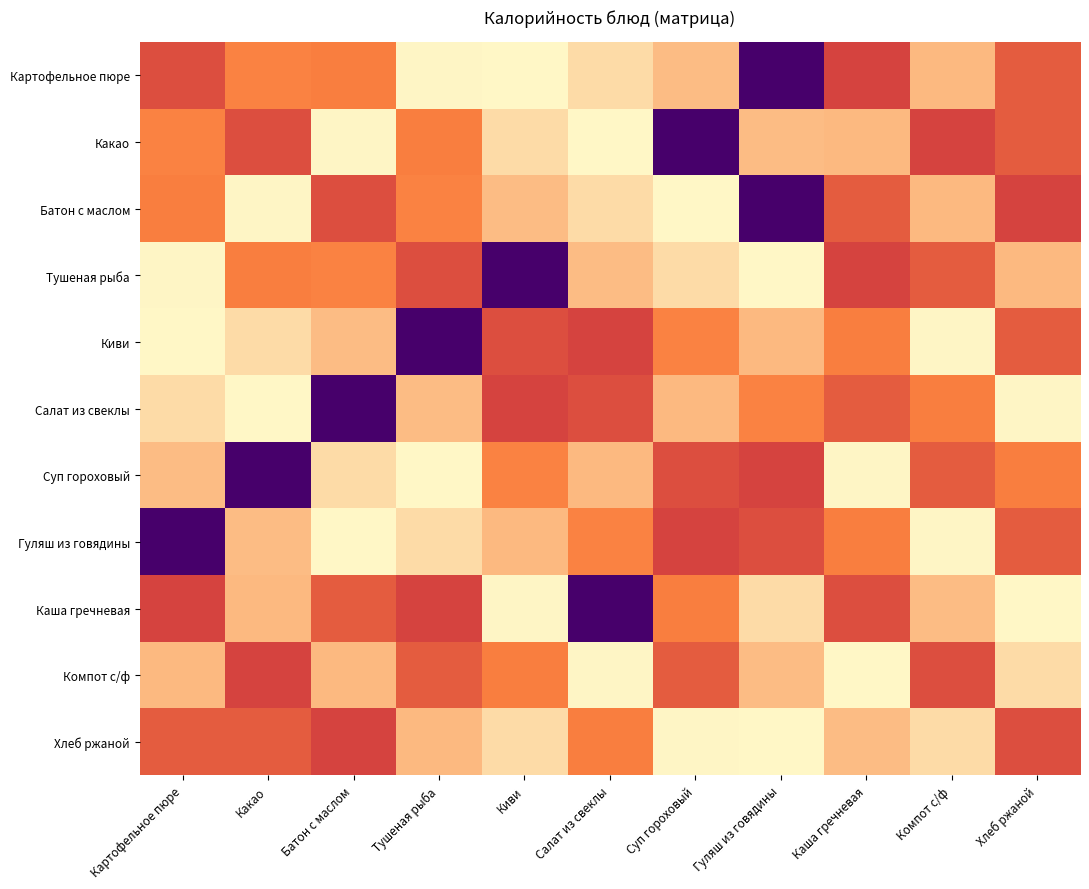

How many categories are shown in the chart?

11